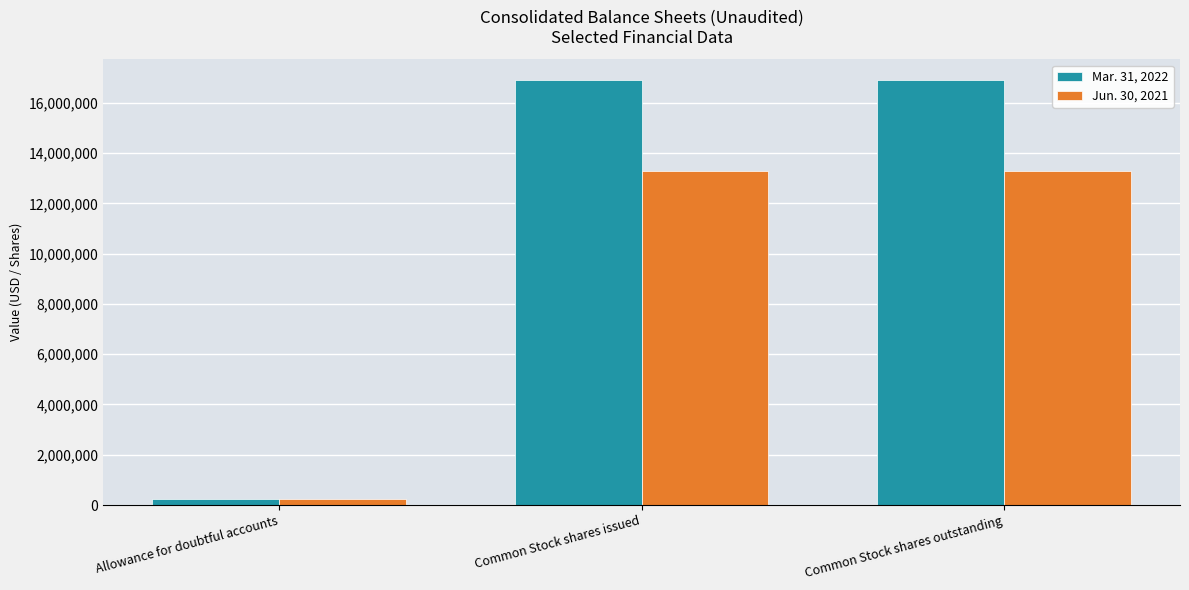

Reading right to left, what are all the values shown in this chart?

Mar. 31, 2022: Common Stock shares outstanding=16887840	Common Stock shares issued=16887840	Allowance for doubtful accounts=253633
Jun. 30, 2021: Common Stock shares outstanding=13282476	Common Stock shares issued=13282476	Allowance for doubtful accounts=251383